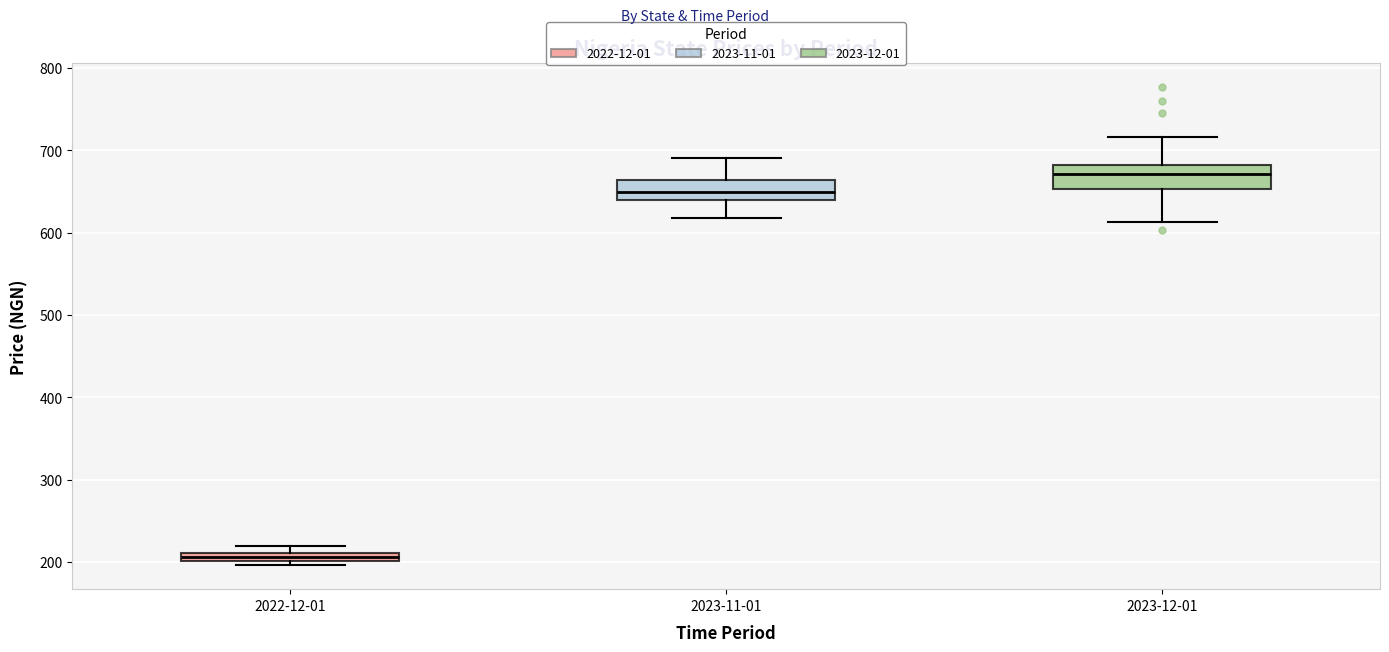

Where is the lower edge of the box for 2022-12-01 on the y-axis? The values are not printed on the chart, so give them approximately, as read against the axis.

200